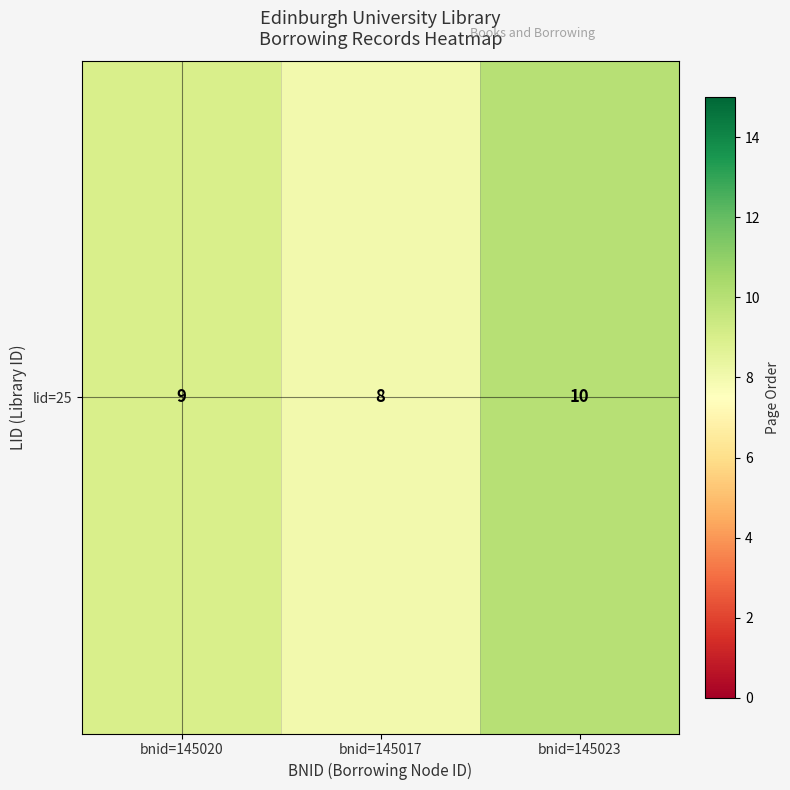

List the labels in order of value, smallest first.

bnid=145017, bnid=145020, bnid=145023